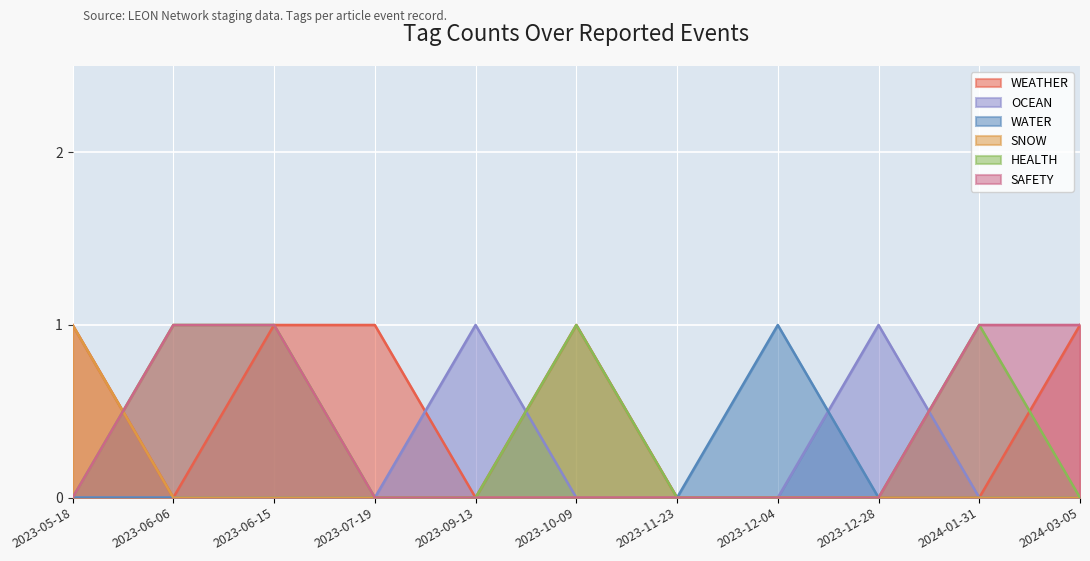

True or false: SNOW has more than 1 points higher than both neighbors.

False